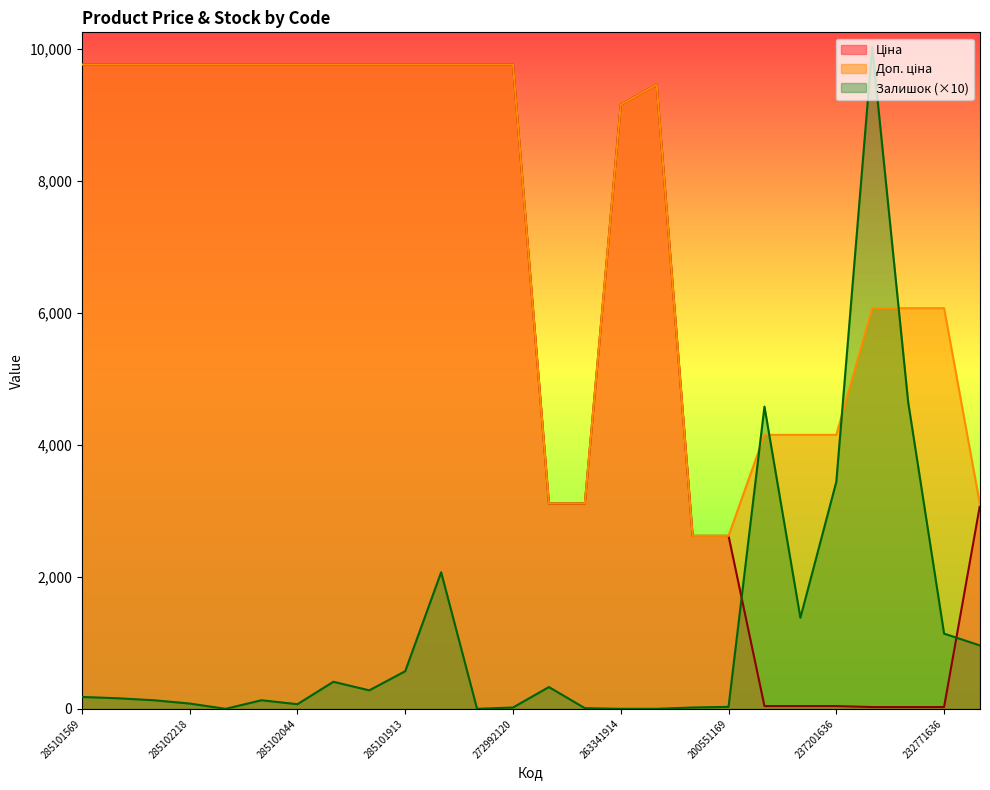

In Доп. ціна, how many points are higher than both neighbors (excluding endpoints)?

1